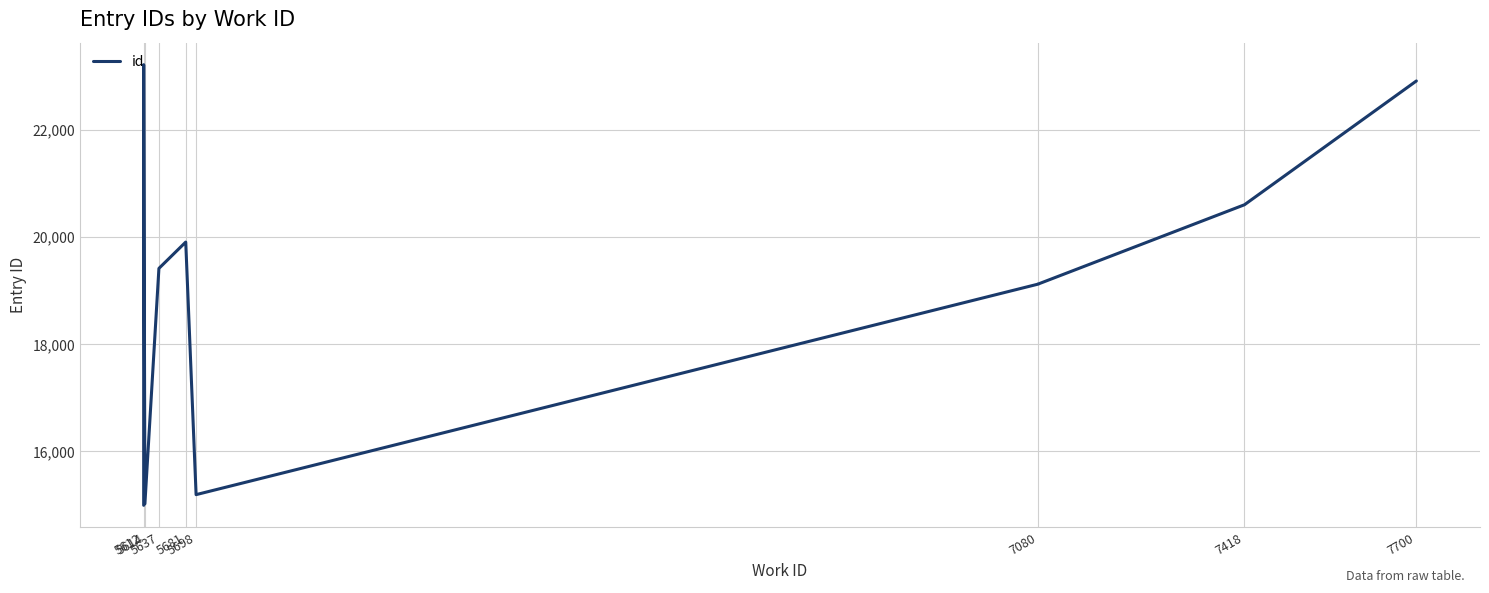

What is the sum of all values?

189535